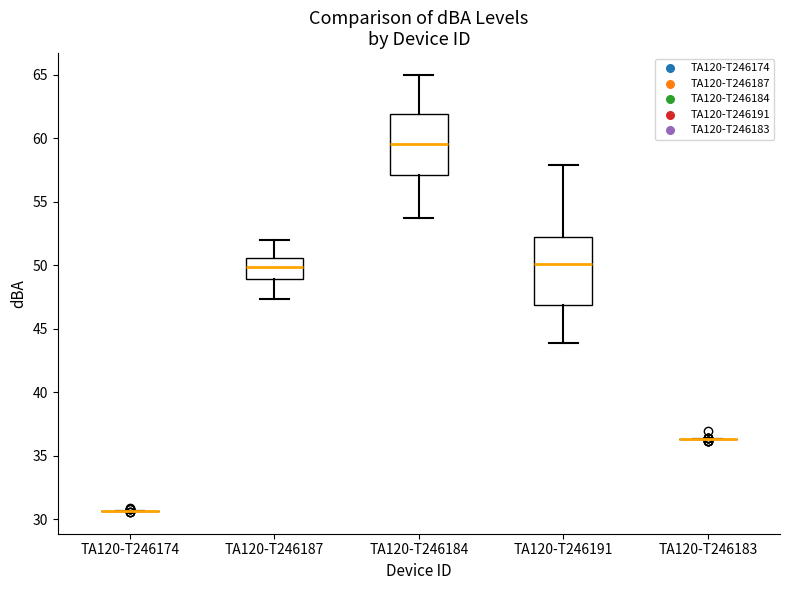

Where is the upper edge of the box for TA120-T246184 on the y-axis? The values are not printed on the chart, so give them approximately, as read against the axis.

62.0